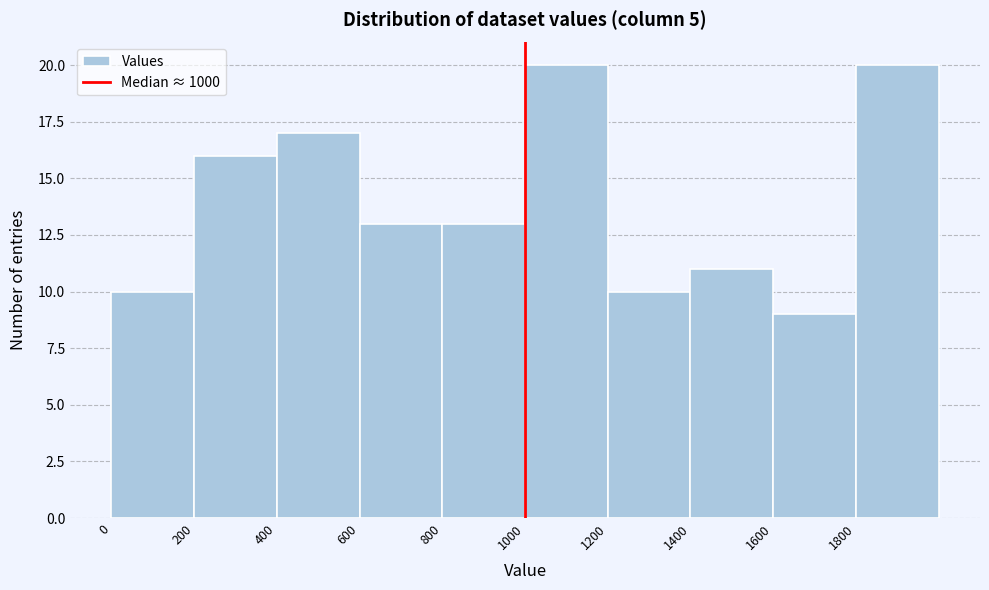

Reading left to right, list every bar in this chart as the range it spans on the x-axis followed by its height. The values are not printed on the chart, so give them approximately, as read against the axis.

0 to 200: 10
200 to 400: 16
400 to 600: 17
600 to 800: 13
800 to 1000: 13
1000 to 1200: 20
1200 to 1400: 10
1400 to 1600: 11
1600 to 1800: 9
1800 to 2000: 20